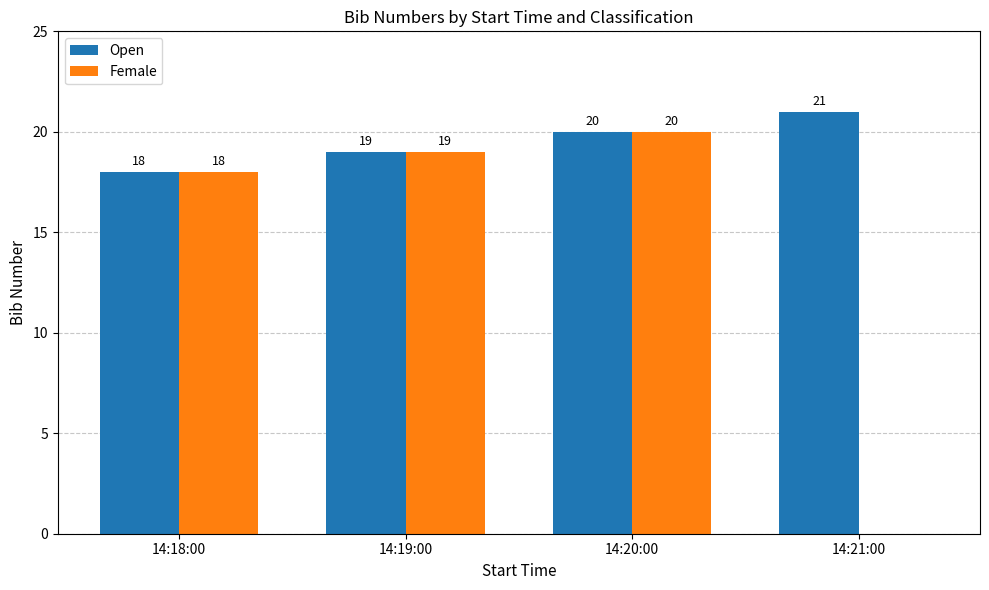

What is the spread (max minus min) of values at 14:21:00?

21